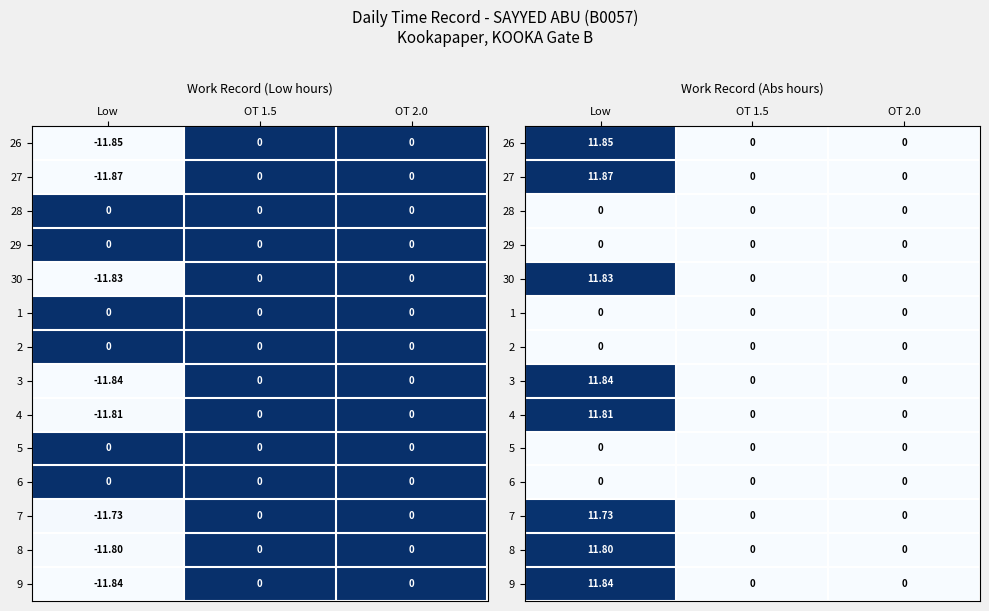

Count the number of categories in the chart.

3